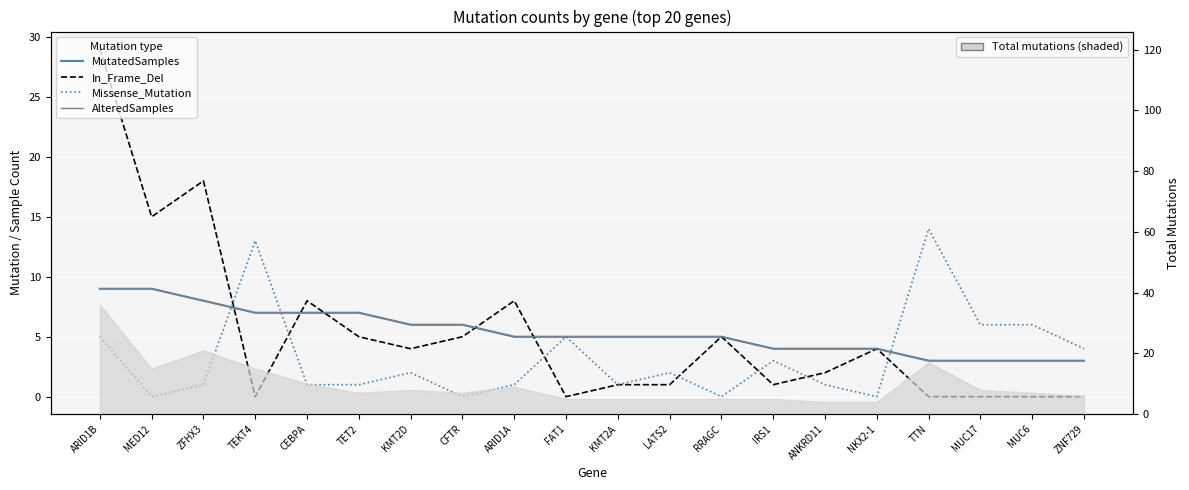

Count the number of categories in the chart.

20